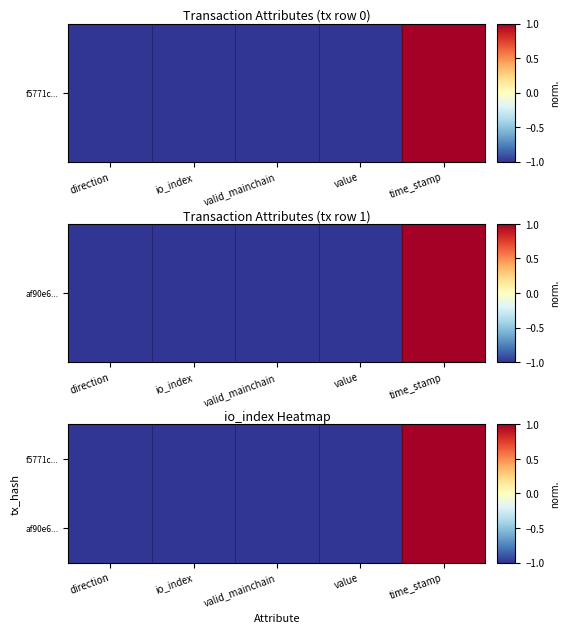

Between value and time_stamp, which is larger?

time_stamp